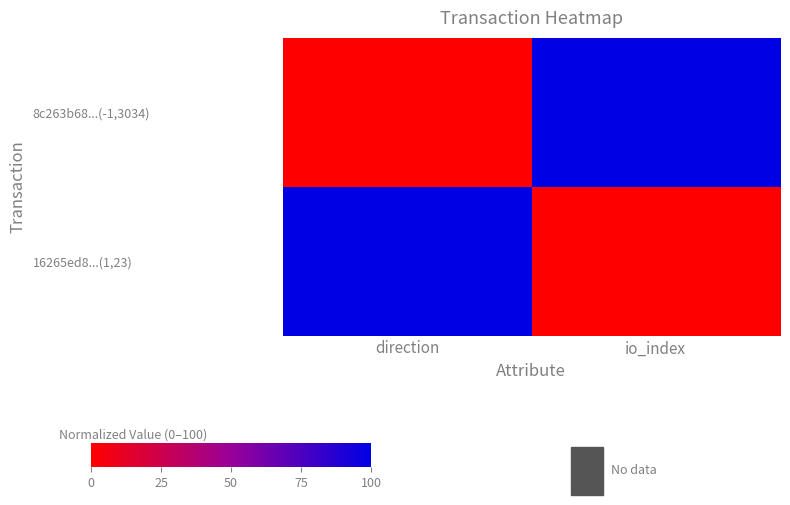

Reading left to right, extract all data points from this chart.

8c263b68...(-1,3034): direction=0	io_index=100
16265ed8...(1,23): direction=100	io_index=0